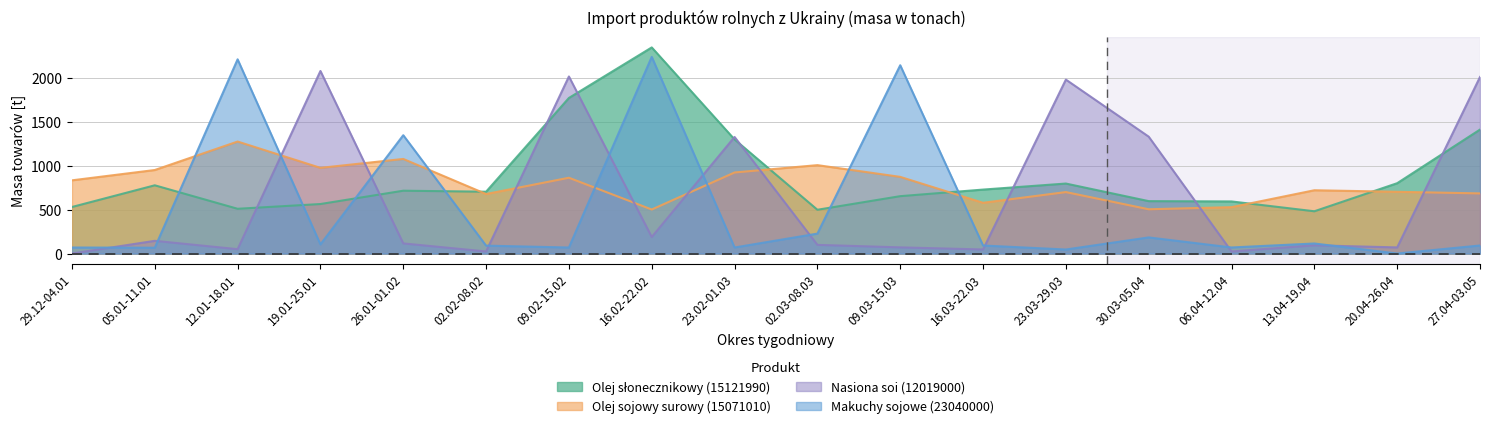

What is the minimum value for Olej sojowy surowy (15071010)?

500.5